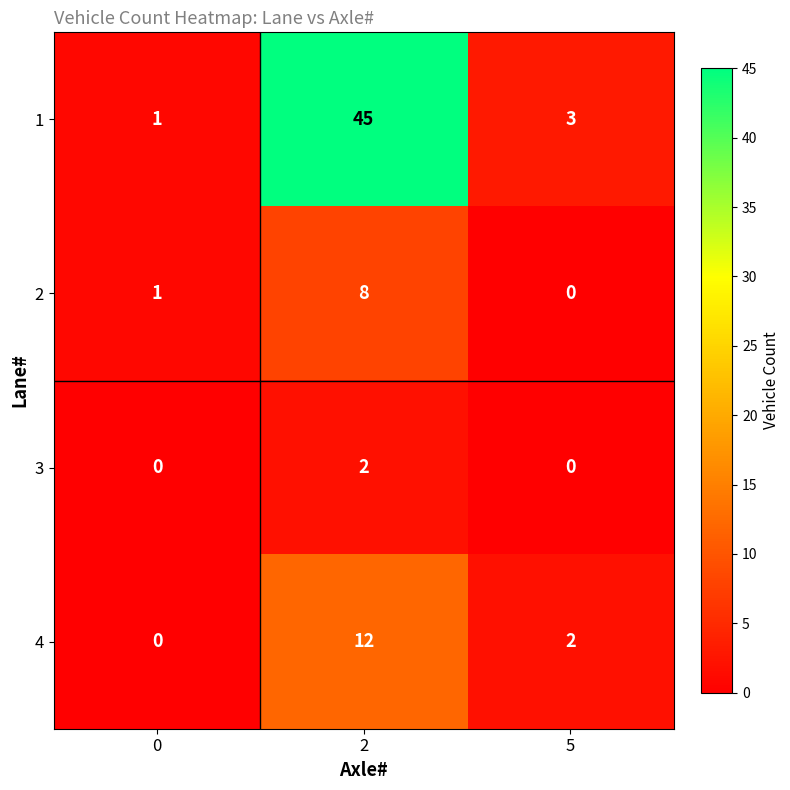

Reading left to right, what are all the values shown in this chart?

1: 1	45	3
2: 1	8	0
3: 0	2	0
4: 0	12	2